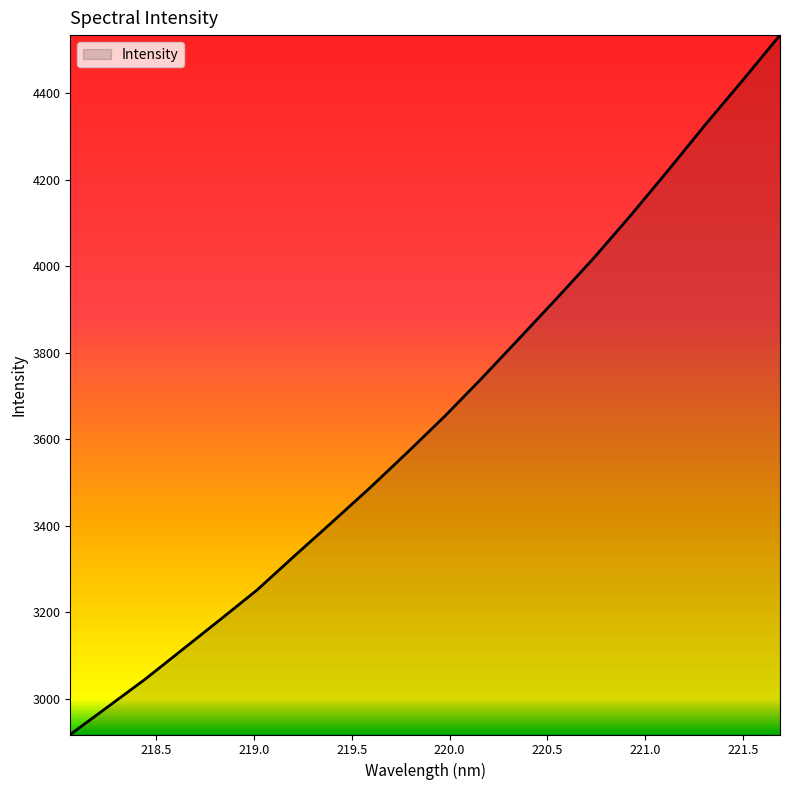

What is the greatest value displayed?

4535.1